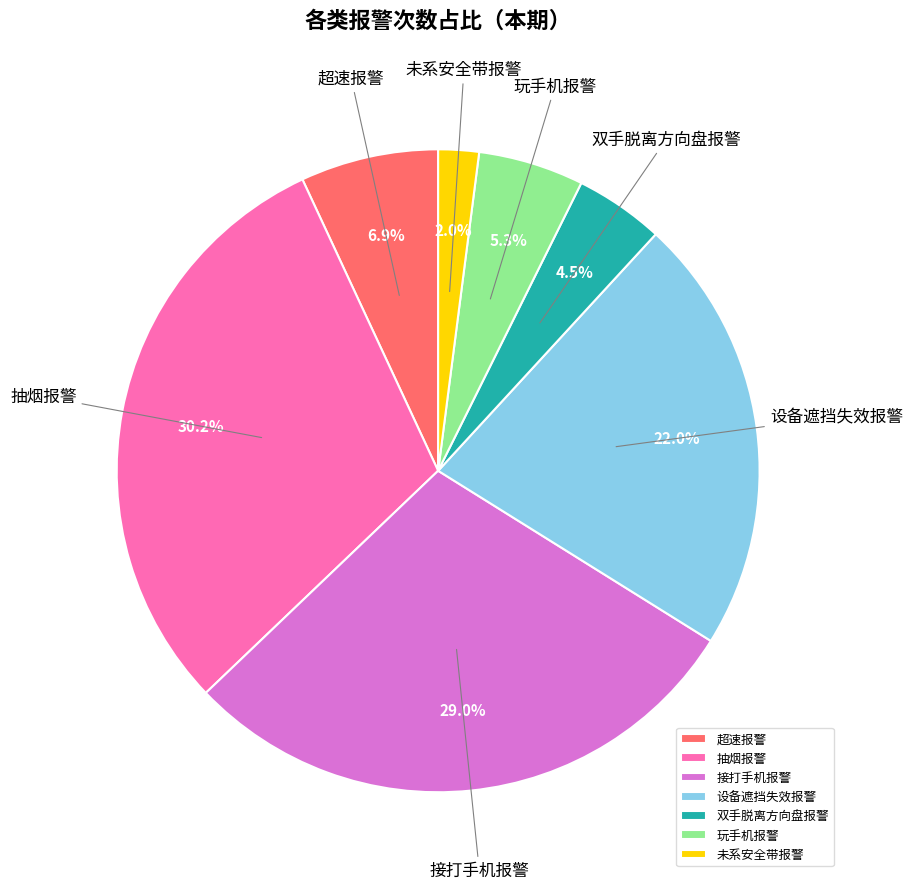

What portion of the pie excludes 双手脱离方向盘报警?

95.5%